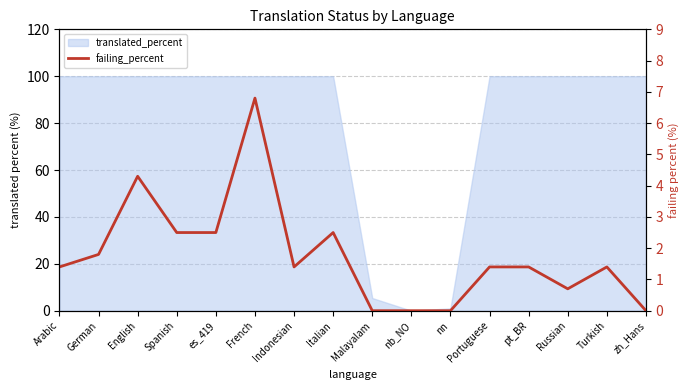

What is the sum of all values?

28.1